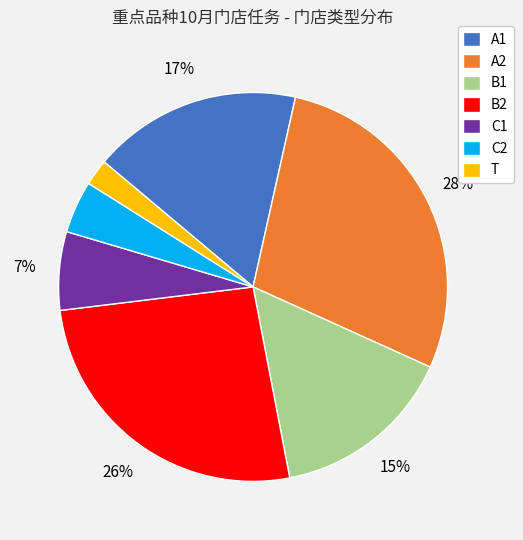

Between B2 and A1, which is larger?

B2